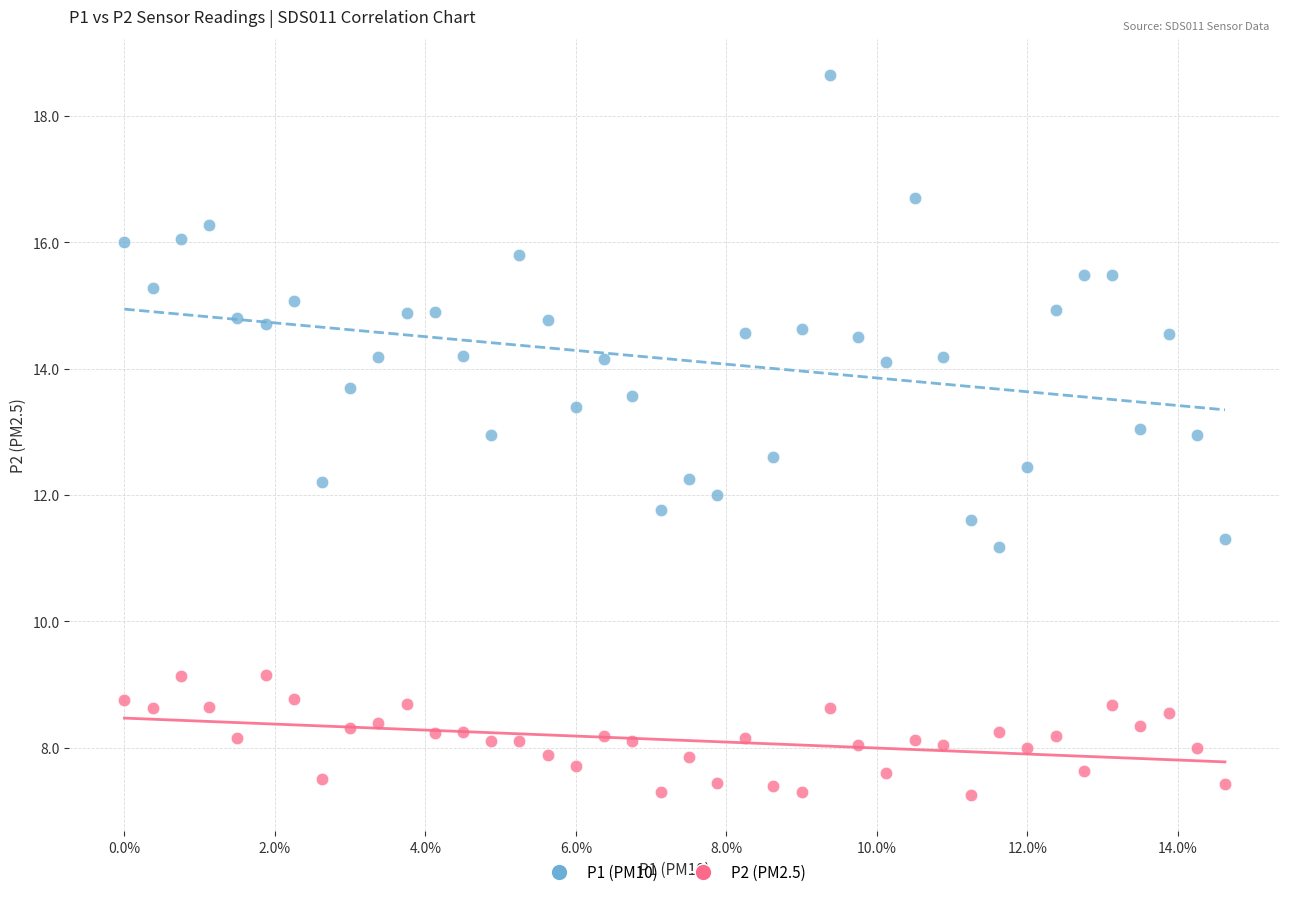

Which series reaches the minimum Y coordinate?

P2 (PM2.5)